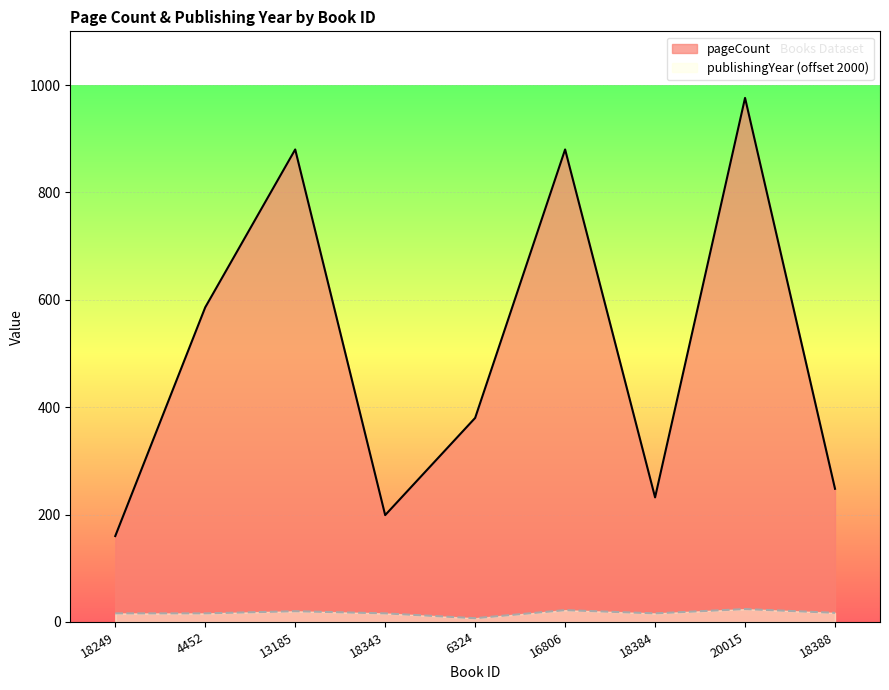

Reading left to right, transcribe all the data shown in this chart.

pageCount: 160	586	880	199	380	880	232	976	248
publishingYear: 16	16	20	16	7	22	16	24	17